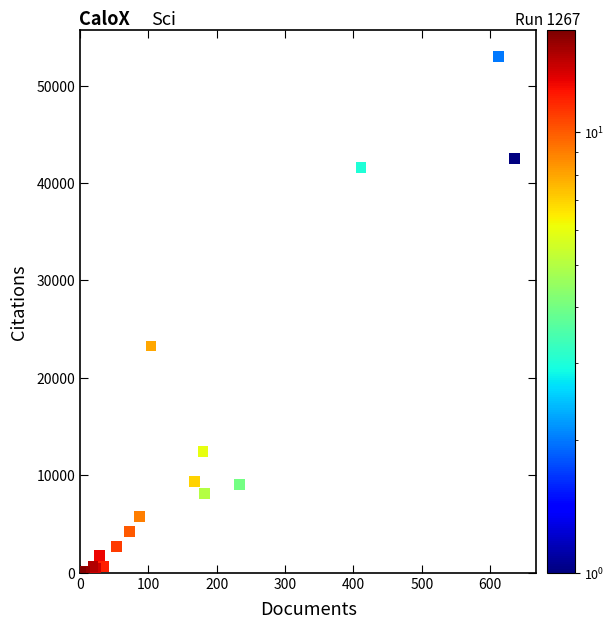

What Y value in the scatter plot is closest to 26538?

23283